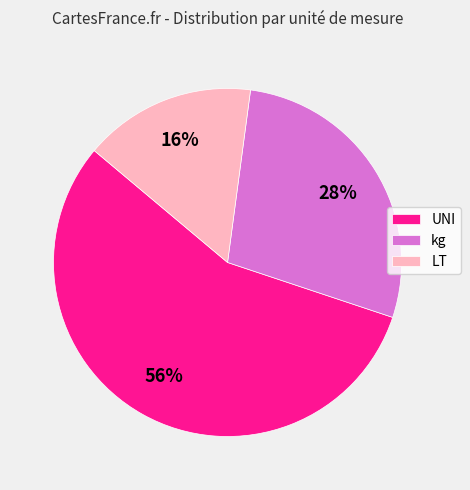

Rank the categories by value from lowest to highest.

LT, kg, UNI